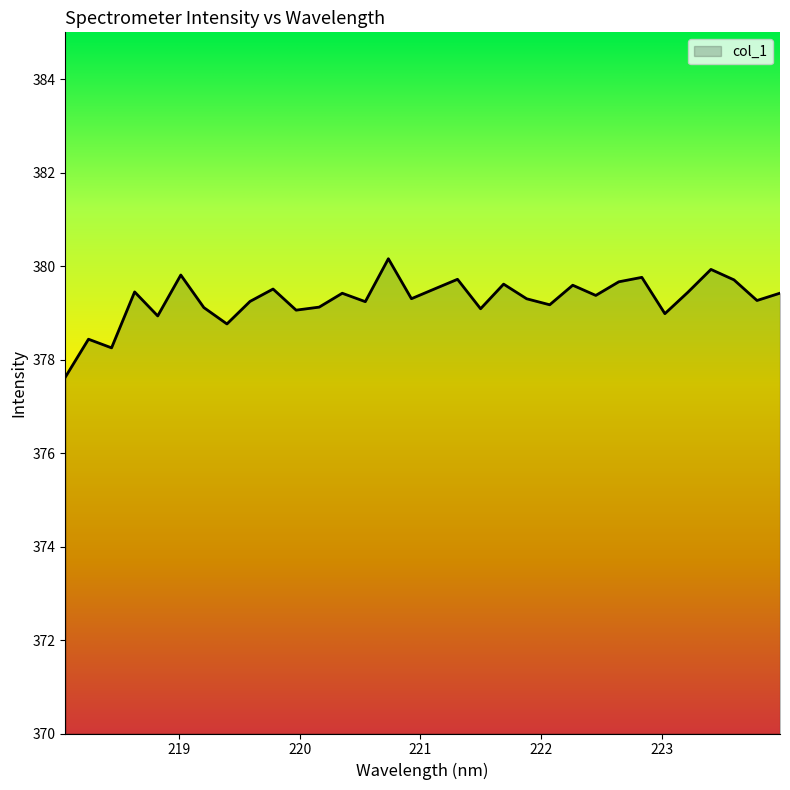

What is the smallest value displayed?

377.6